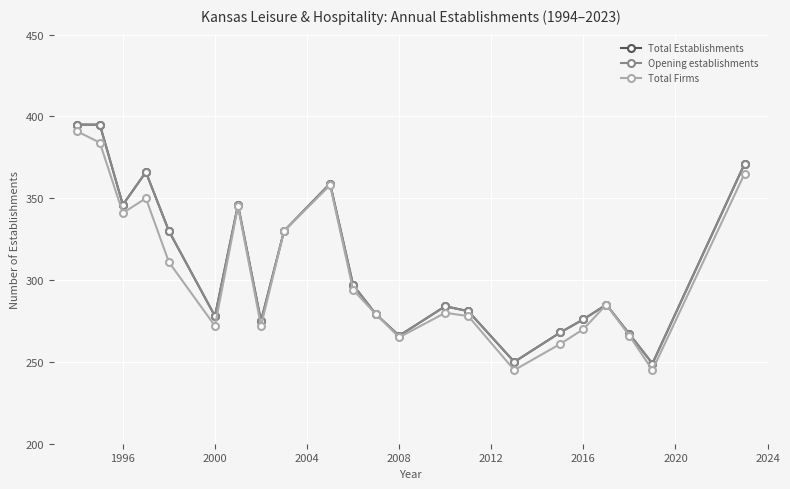

Is this an area chart (filled region under the line)?

No